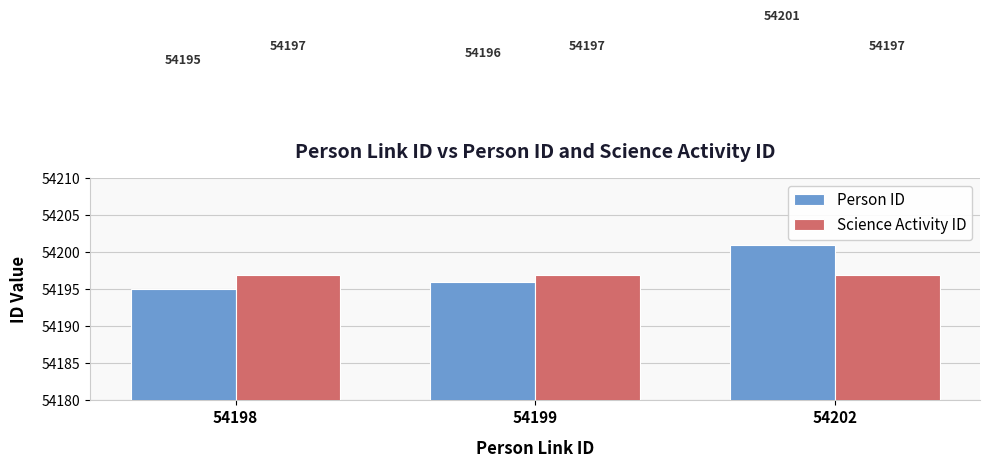

Is it true that Person ID equals 54196 at 54199?

True